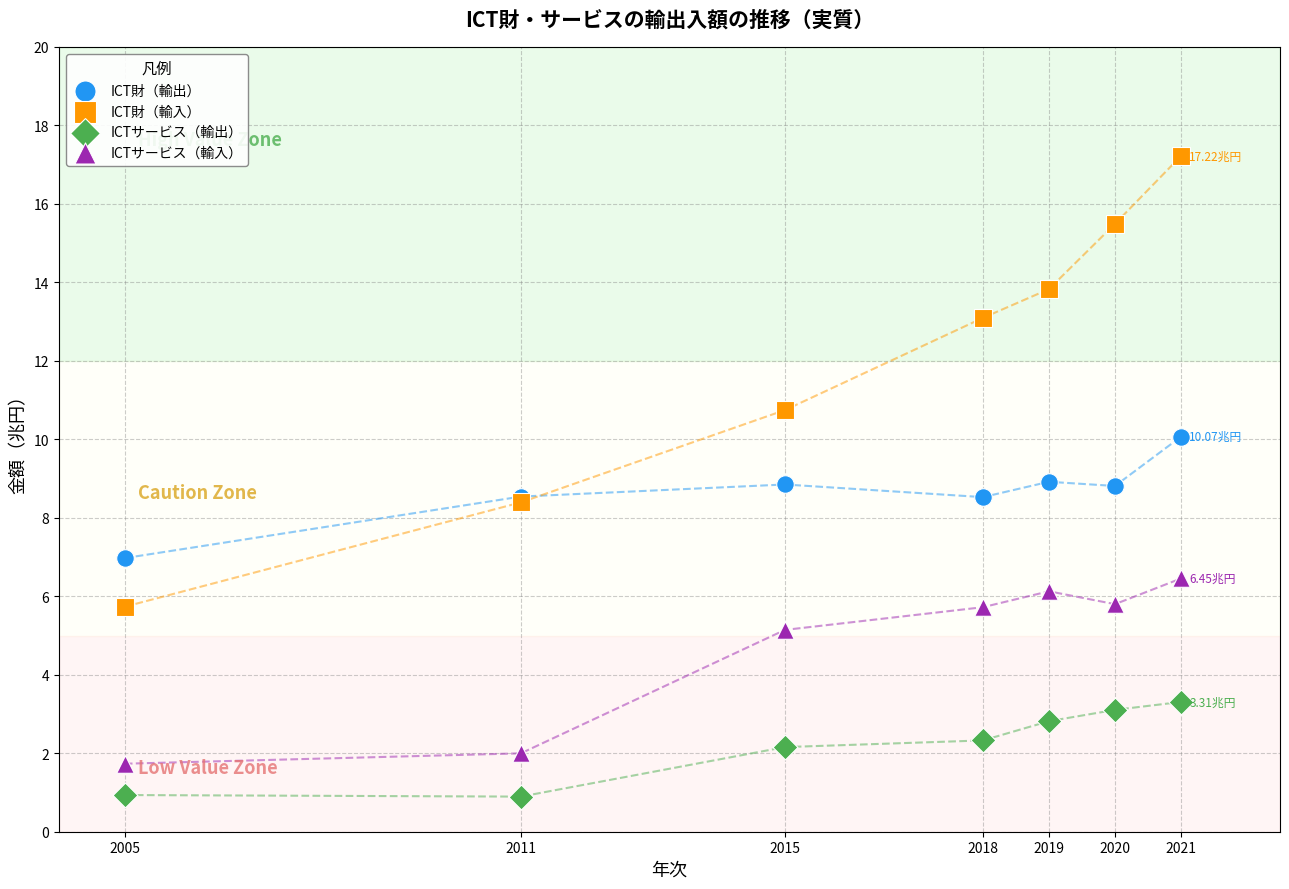

Which series has the widest spread of Y values?

ICT財（輸入）